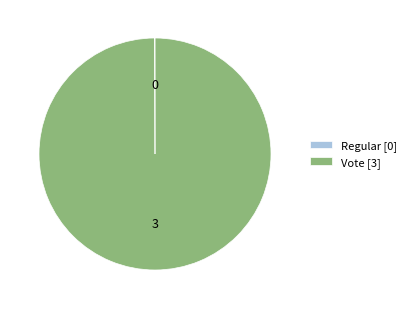

Is it true that Vote is 85% of the pie?

False